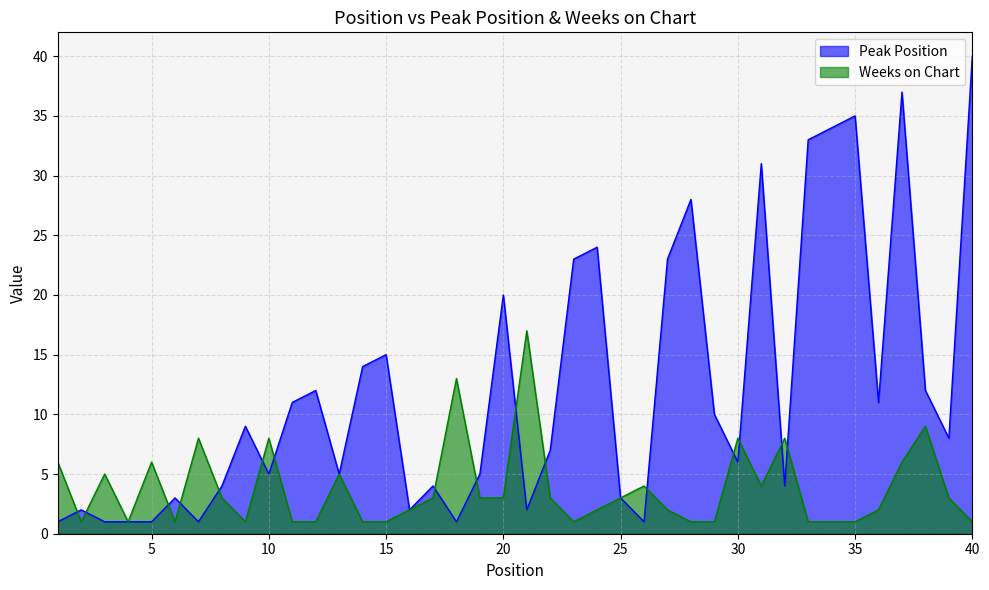

How many lines are shown in the chart?

2